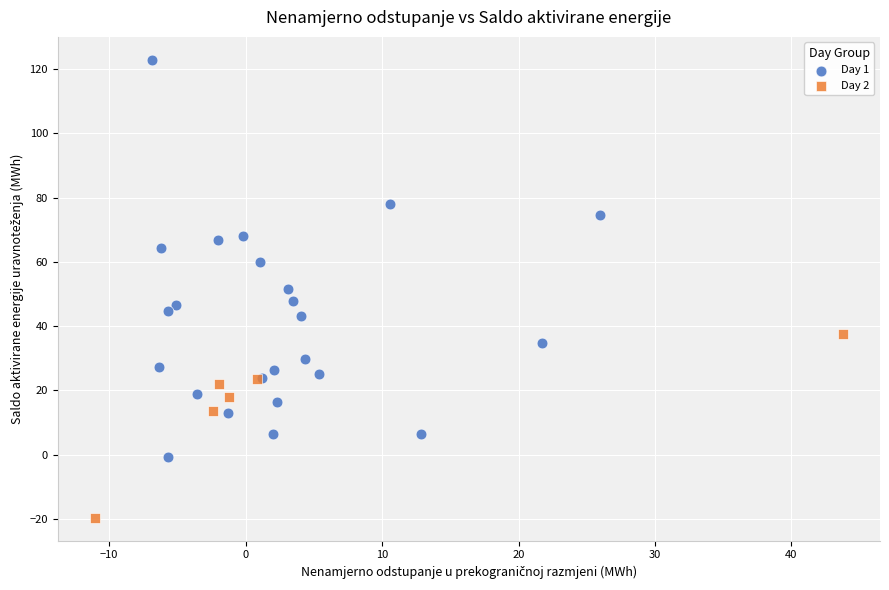

Which series reaches the maximum Y coordinate?

Day 1